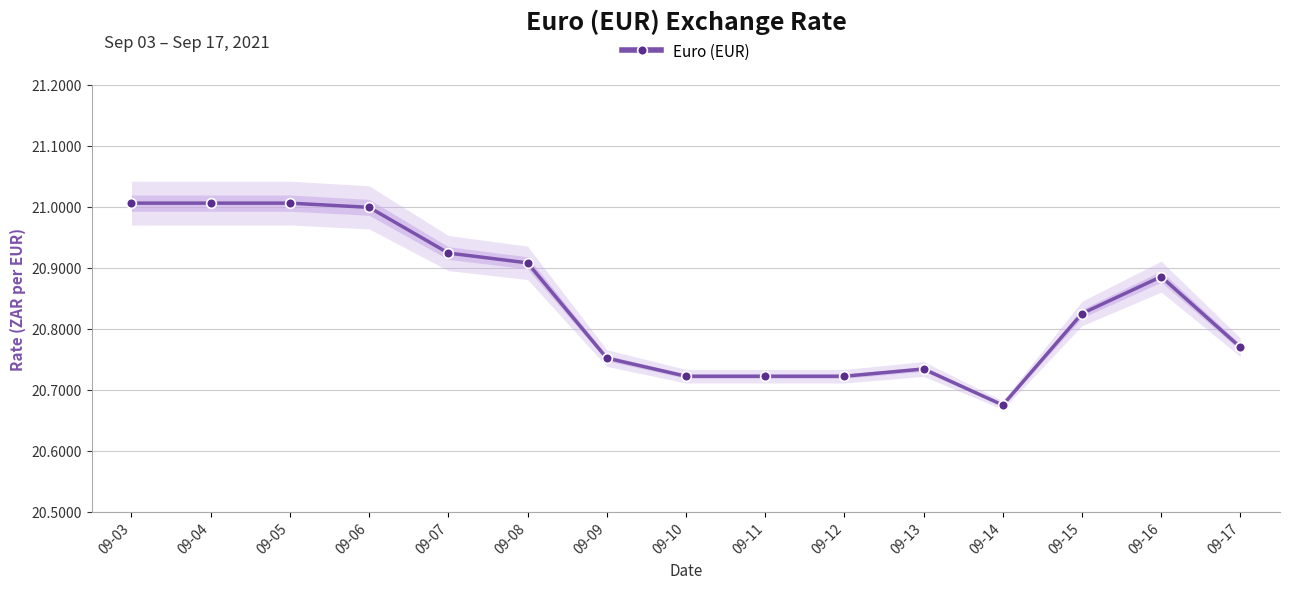

Which has a higher value, 09-12 or 09-16?

09-16